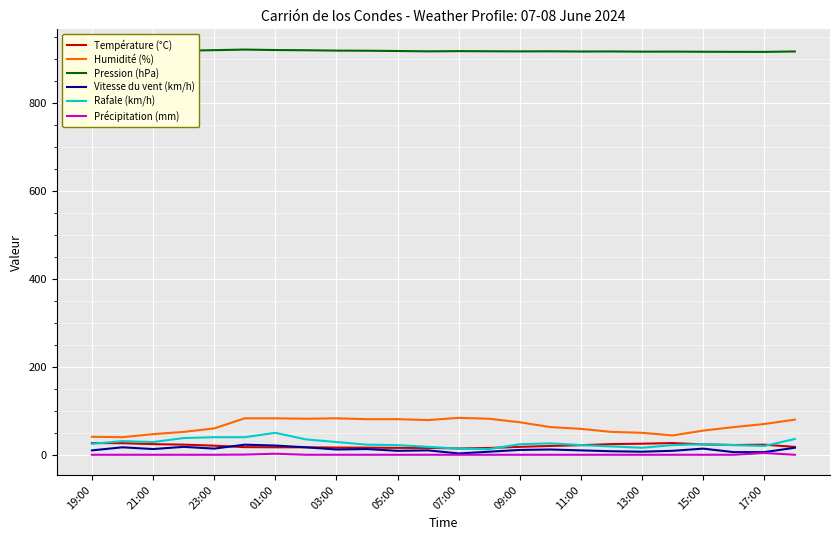

What is the greatest value displayed?

922.3